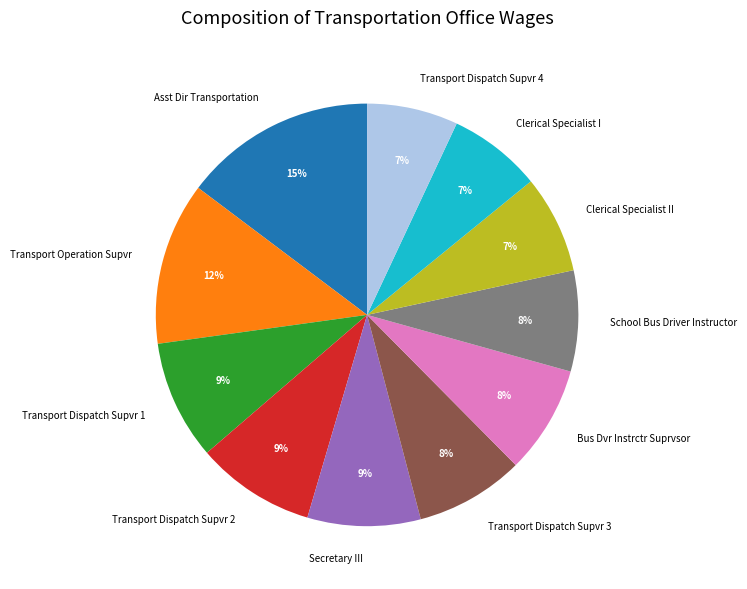

Count the number of slices in the pie.

11